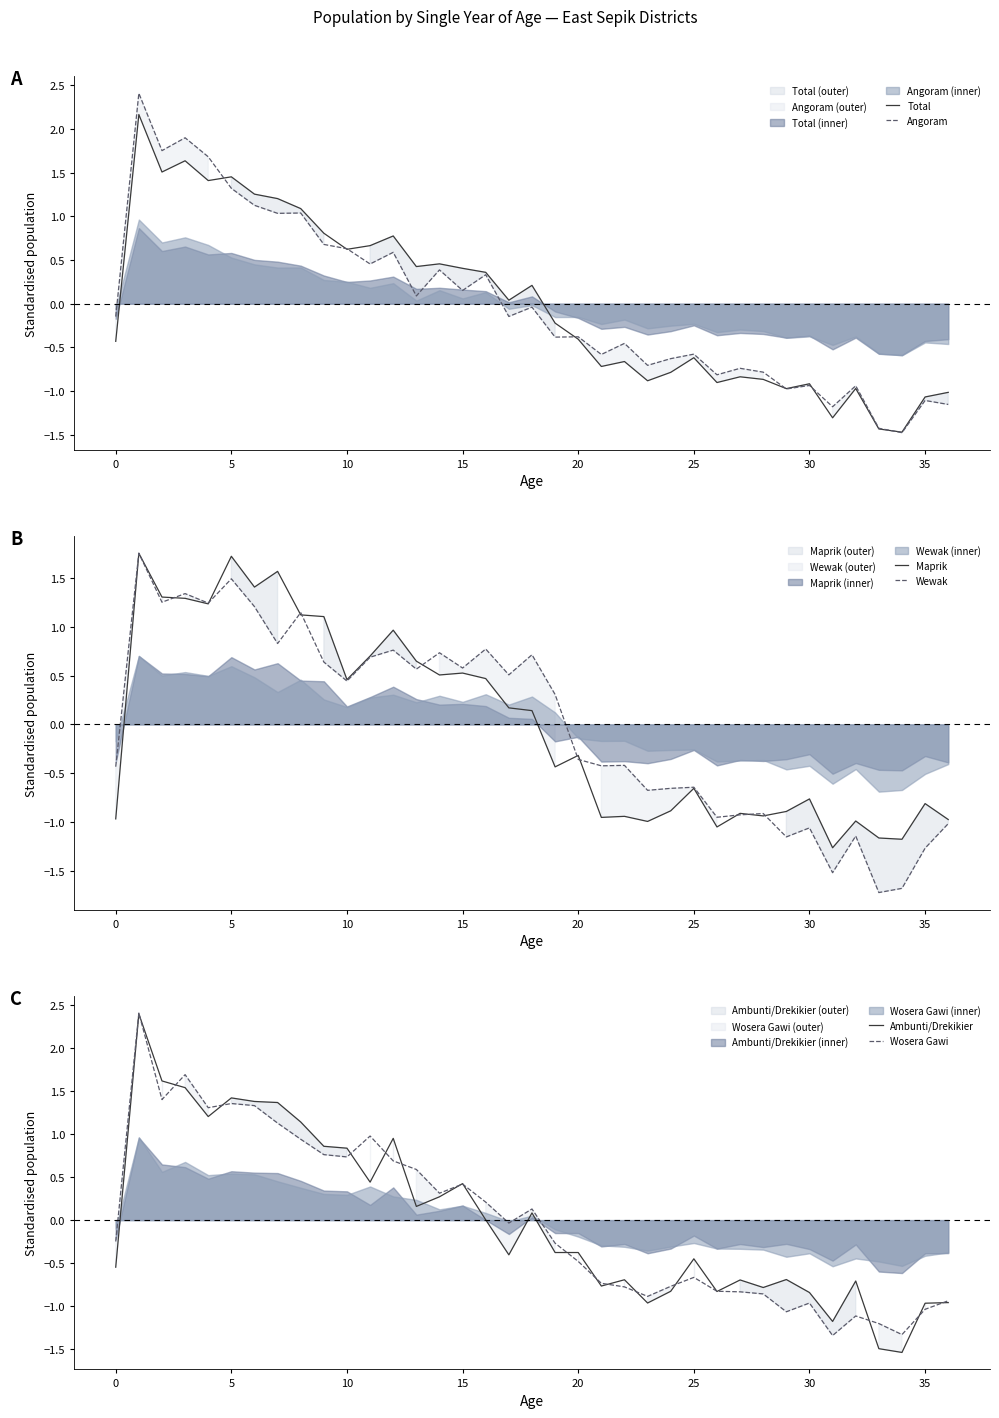

What is the value of the Maprik point at the 9th from the left?

1.1